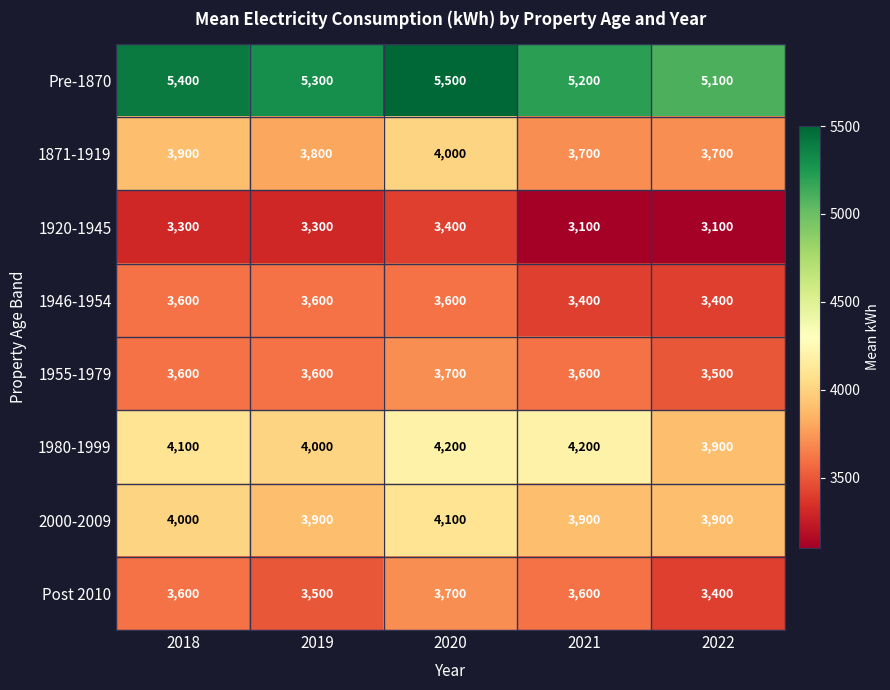

What is the spread (max minus min) of values at 2019?

2000